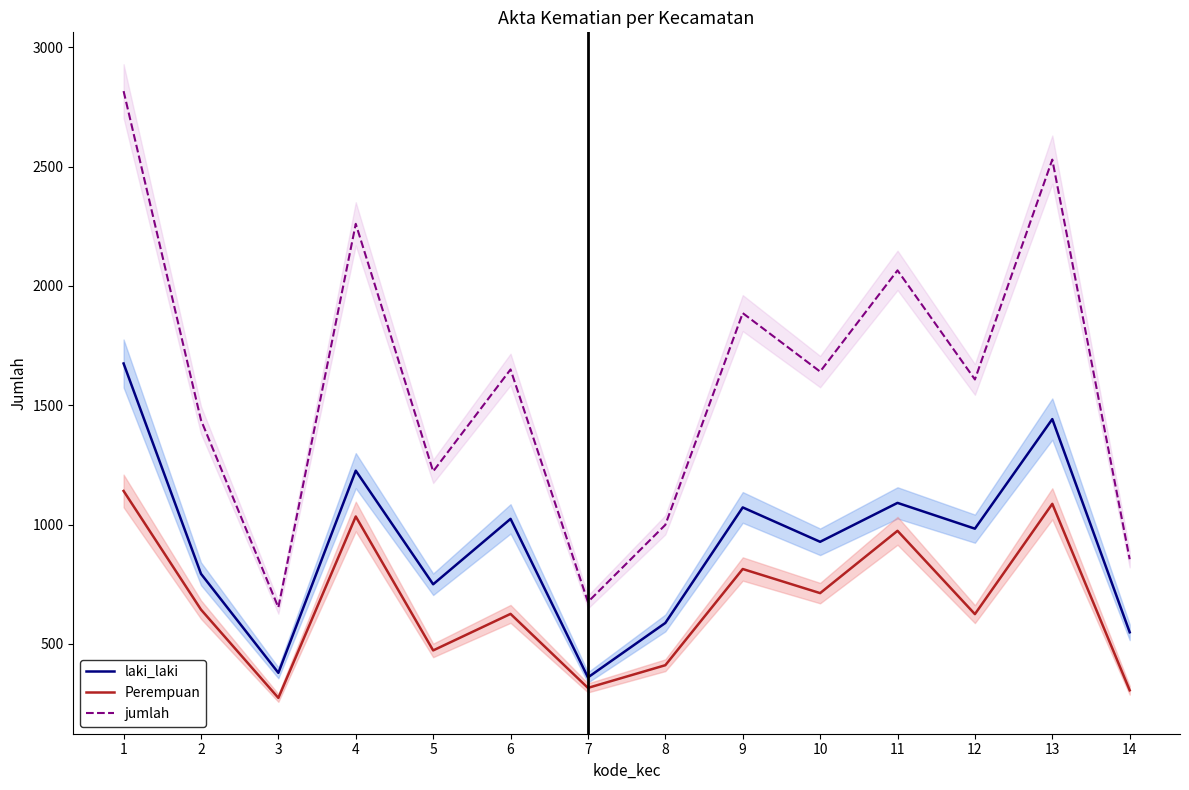

What is the sum of all Perempuan values?

9438